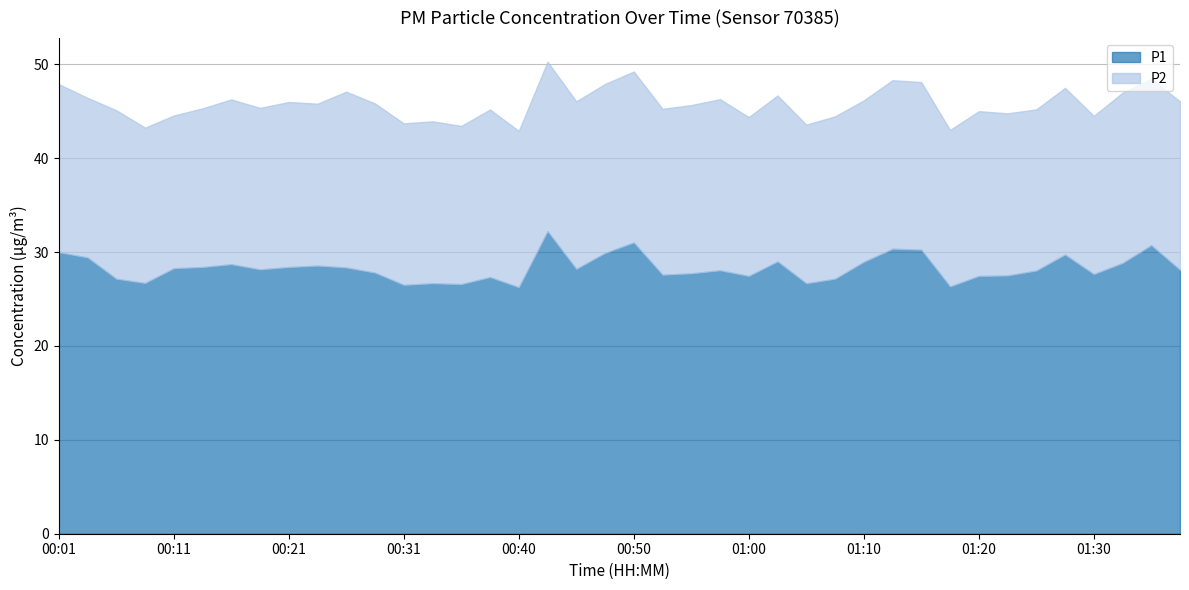

Is the value of P1 at 00:14 greater than the value of P2 at 00:31?

Yes